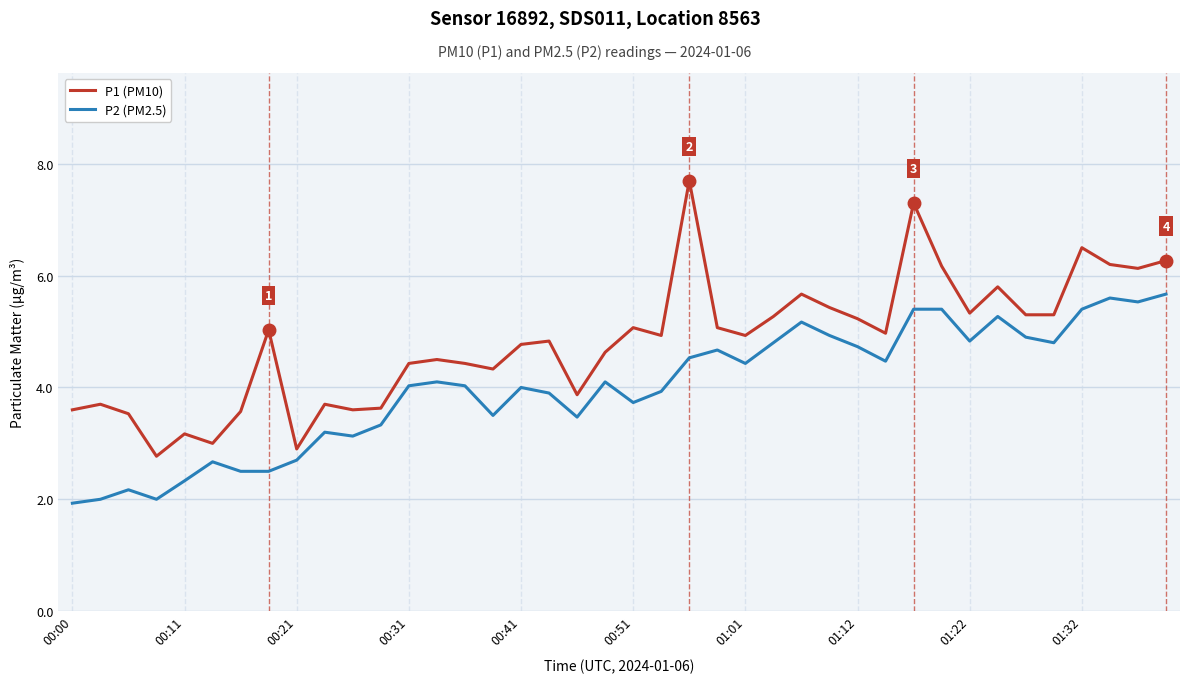

What is the difference between the maximum and minimum values in the P2 (PM2.5) series?

3.7